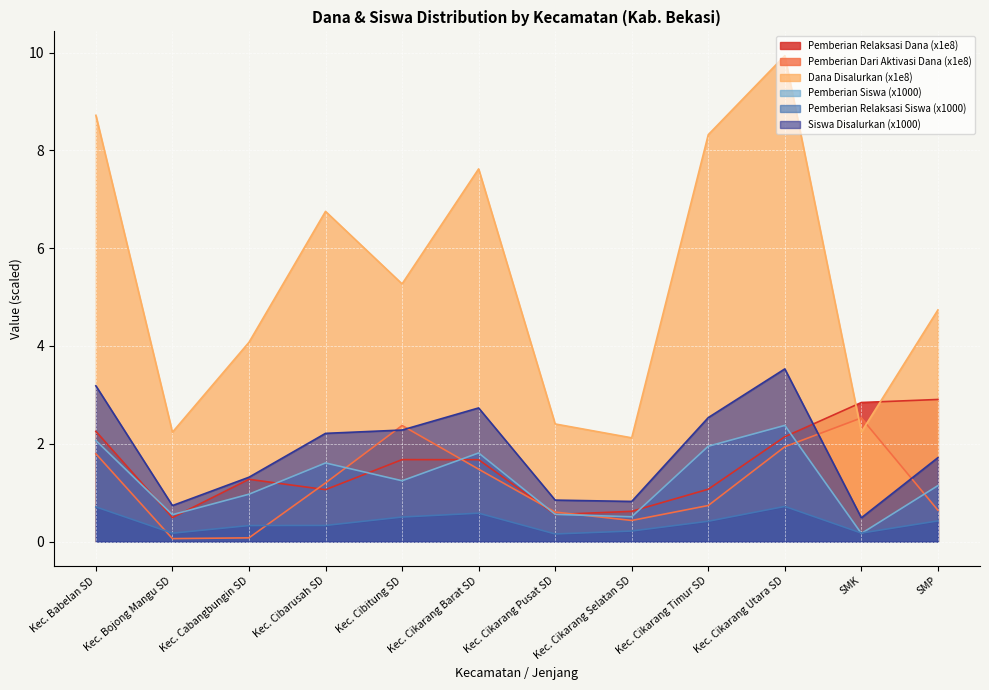

True or false: Siswa Disalurkan has a value of 0.6 at Kec. Babelan SD.

False